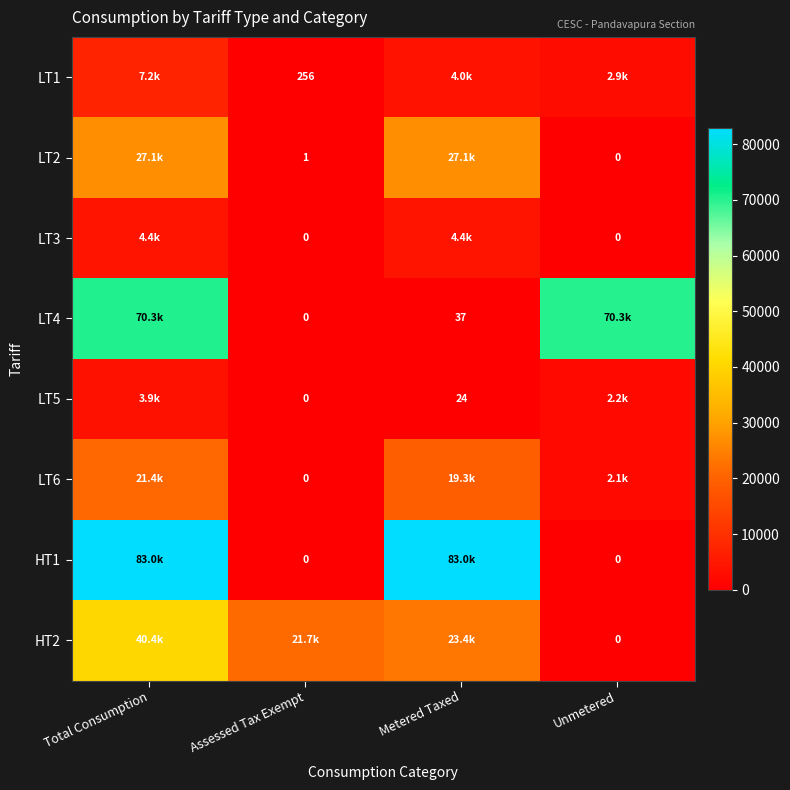

Is it true that LT5 equals 24 at Metered Taxed?

True